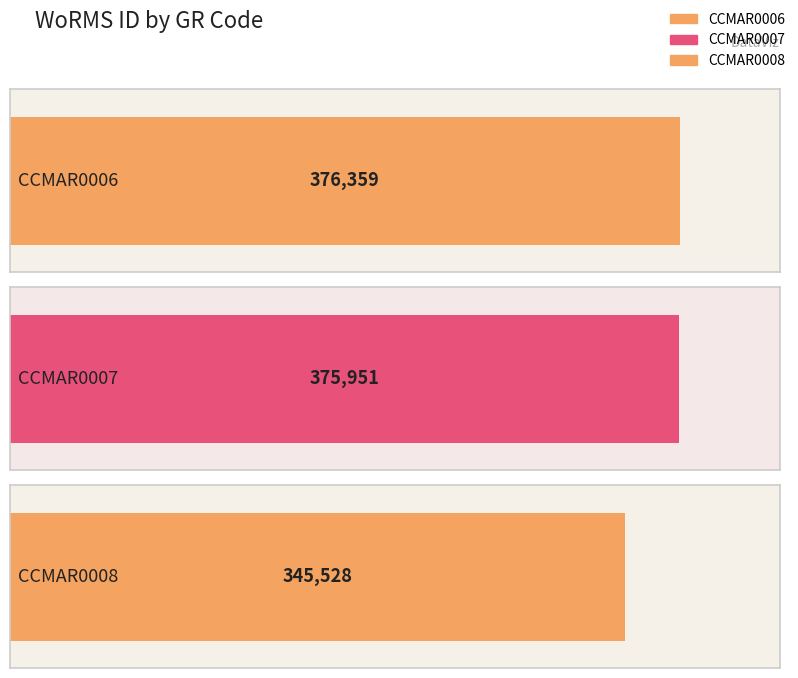

What is the sum of the values at CCMAR0008 and CCMAR0007?

721479